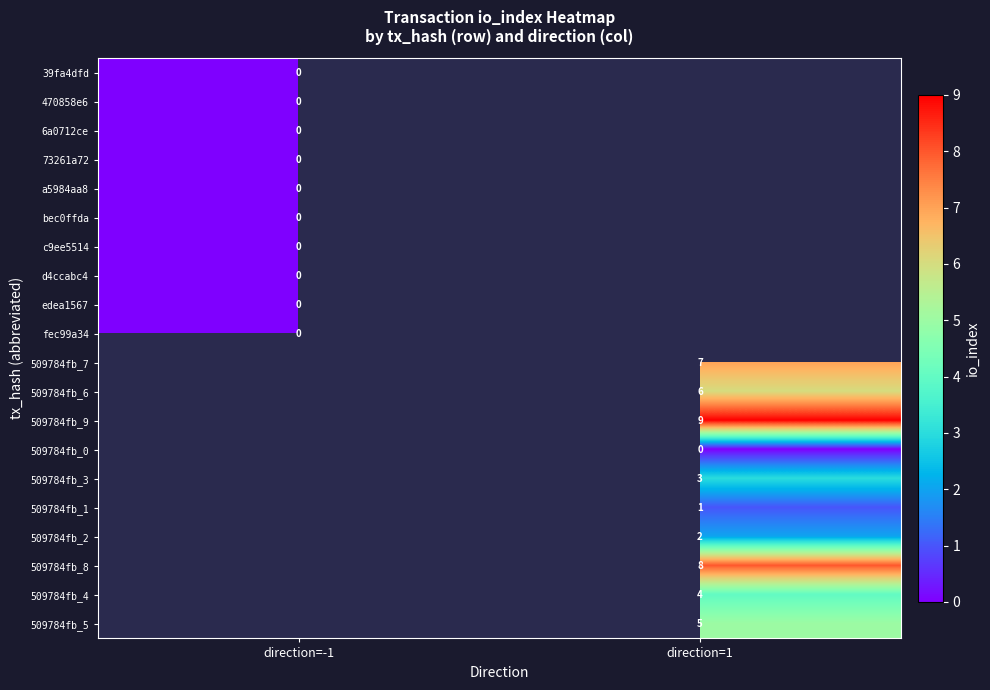

True or false: 509784fb_3 has a value of 2 at direction=1.

False